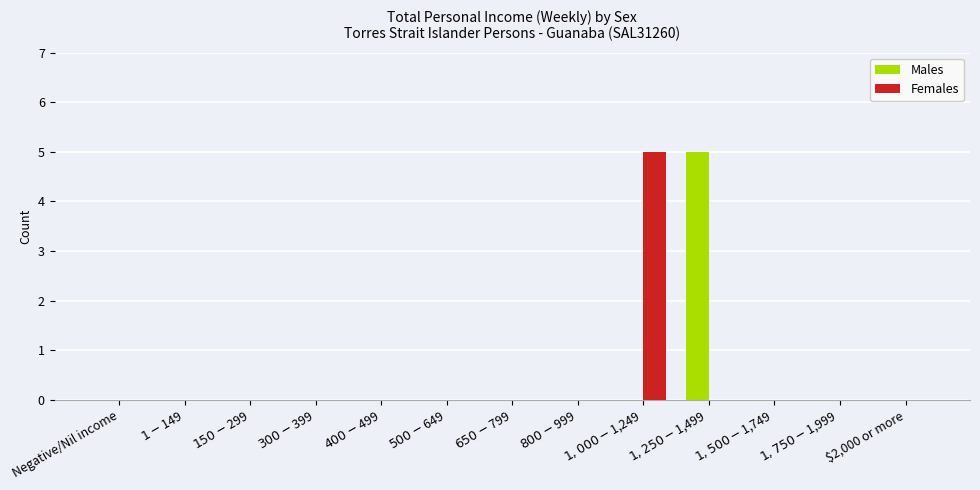

The value of Males at $650-$799 is 0. True or false?

True